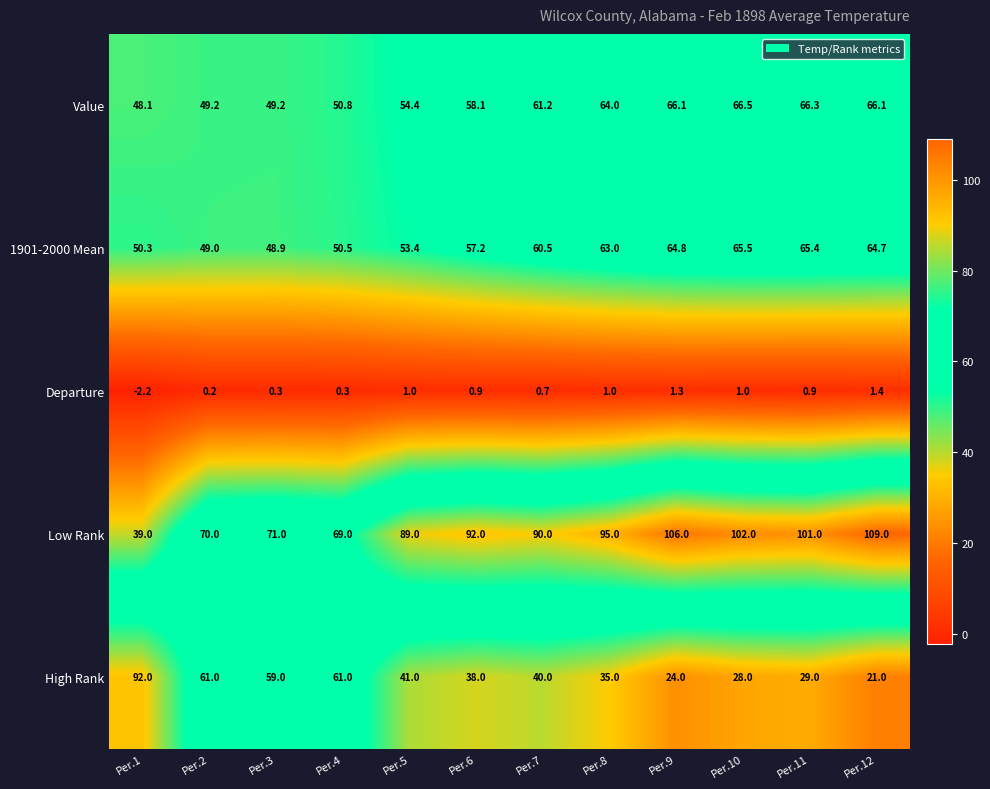

What is the difference between the second highest and minimum values in the Value series?

18.2